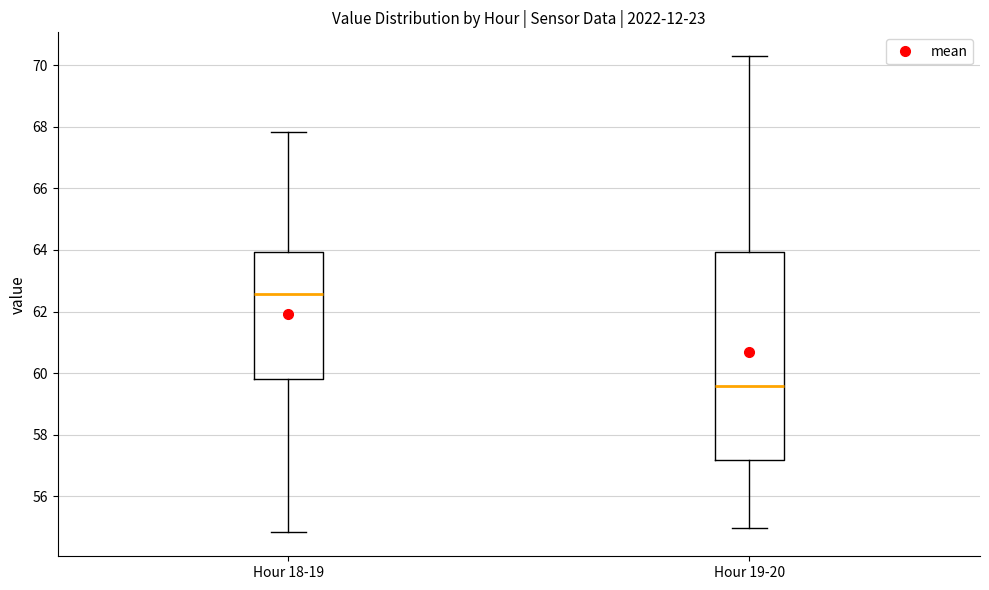

Which box has the highest median line?

Hour 18-19